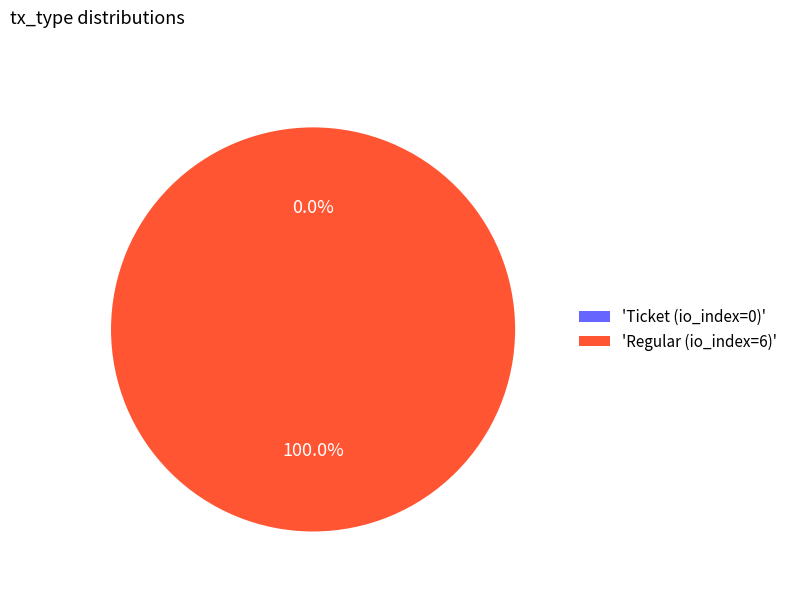

Rank the categories by value from lowest to highest.

Ticket (io_index=0), Regular (io_index=6)